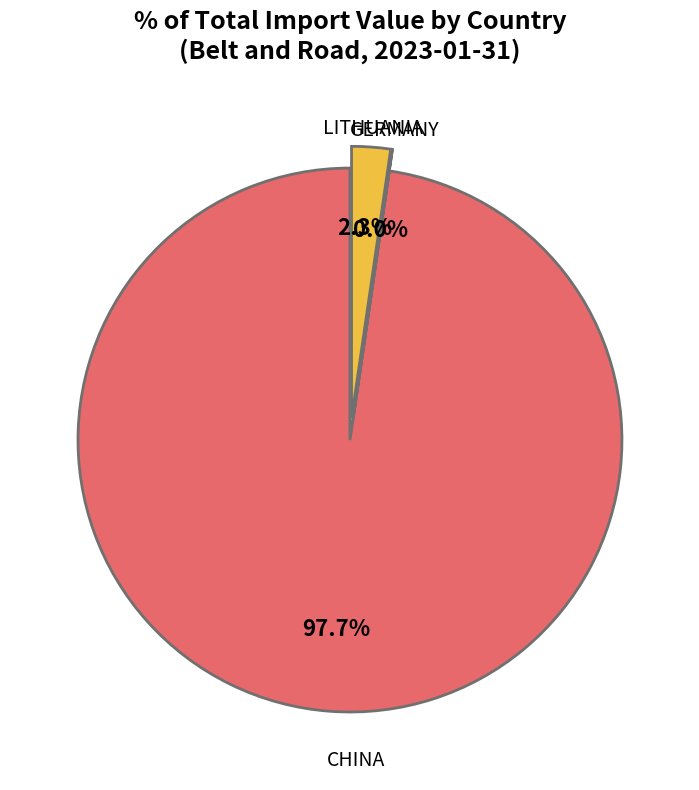

Which category has the biggest portion of the pie?

CHINA